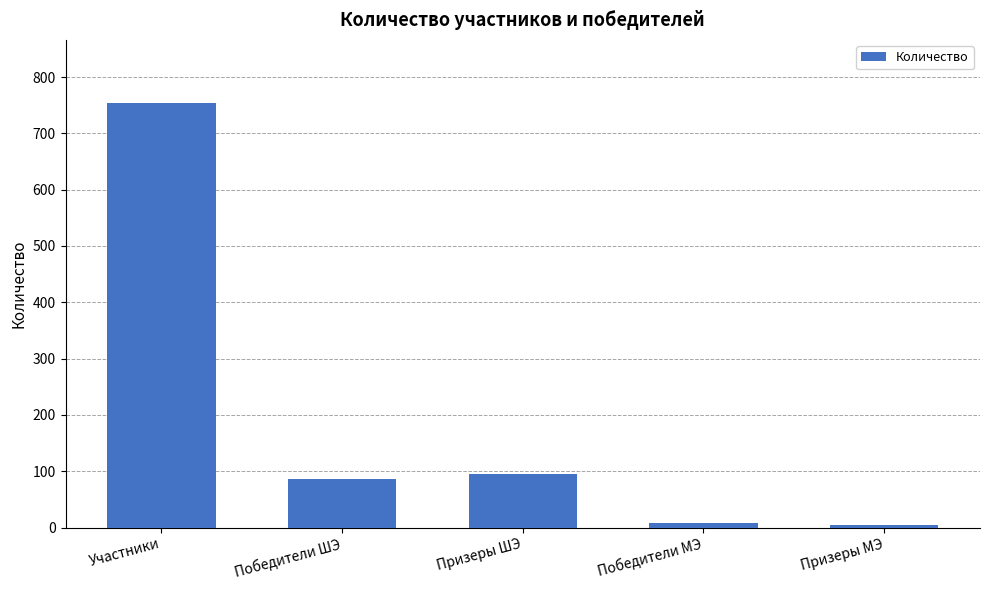

Does the chart contain stacked bars?

No